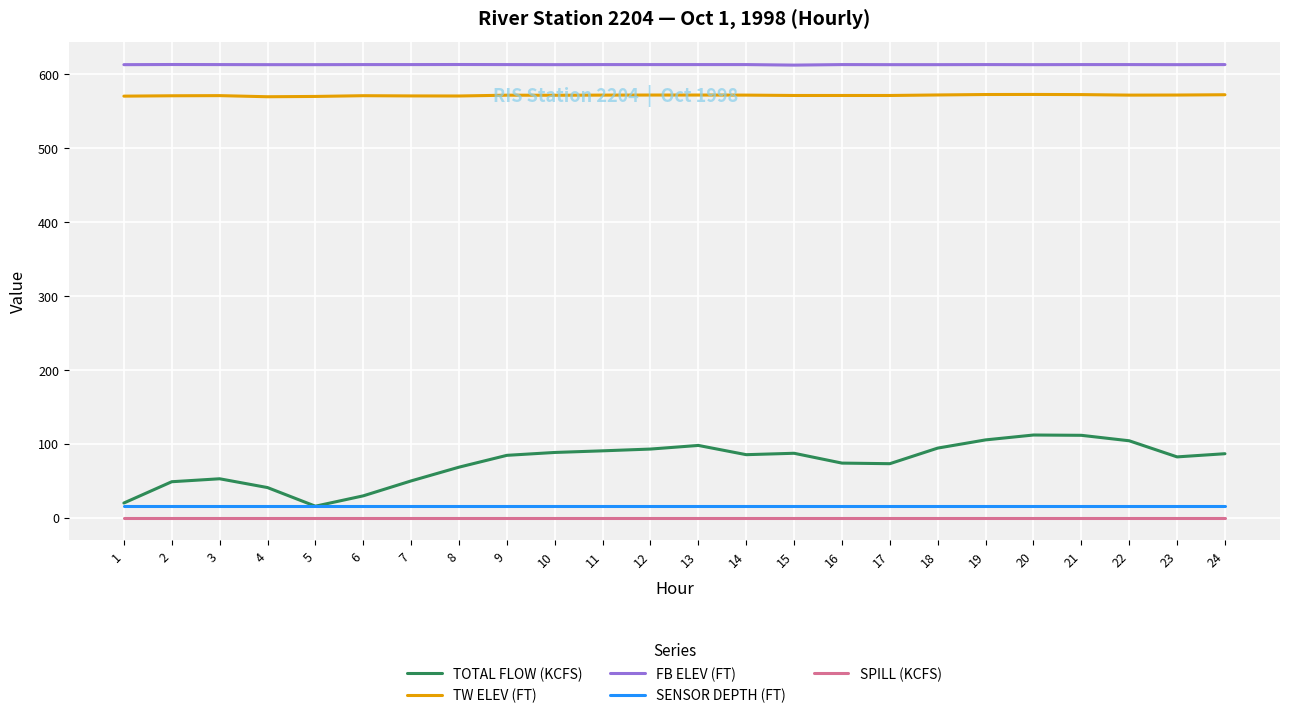

What is the difference between the highest and lowest values at 15?

612.2